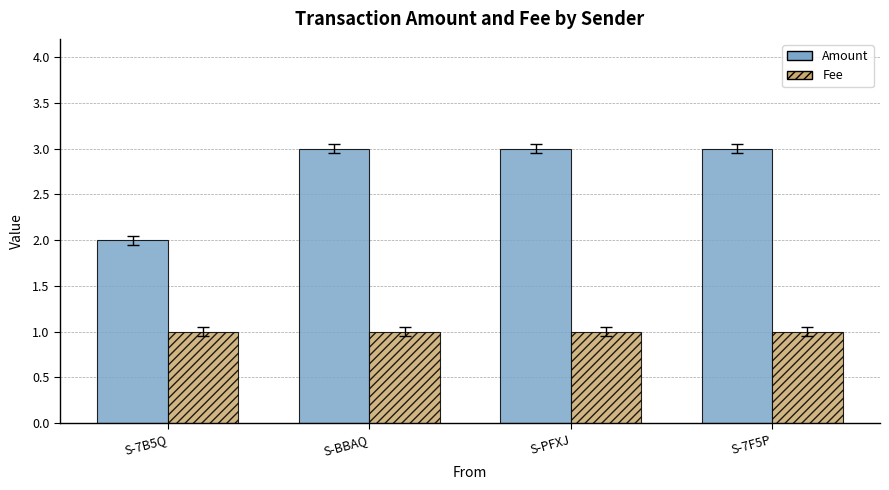

True or false: Fee has a value of 1.4 at S-7F5P.

False